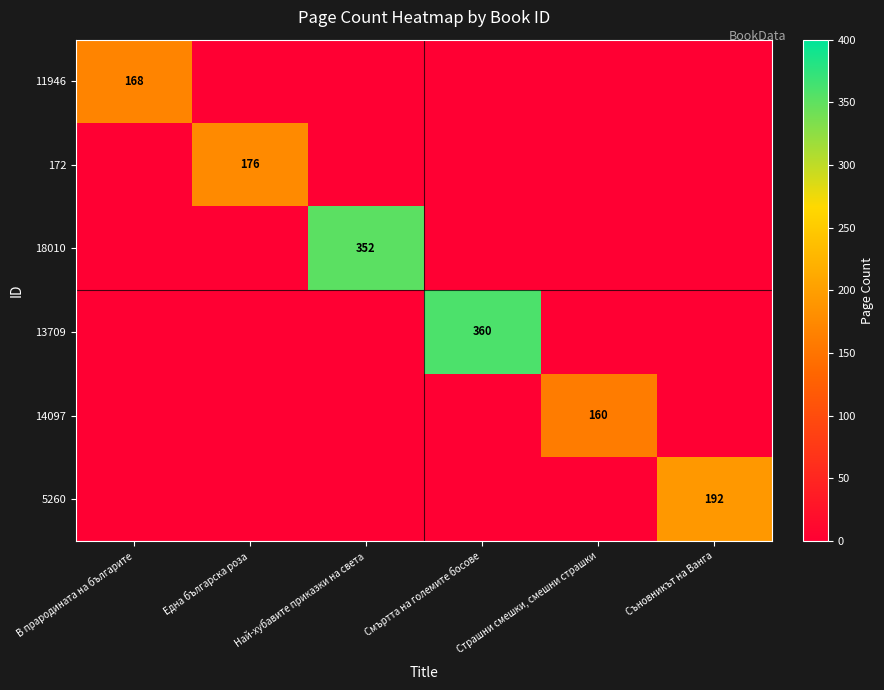

The 5260 series shows 192 at Съновникът на Ванга. True or false?

True